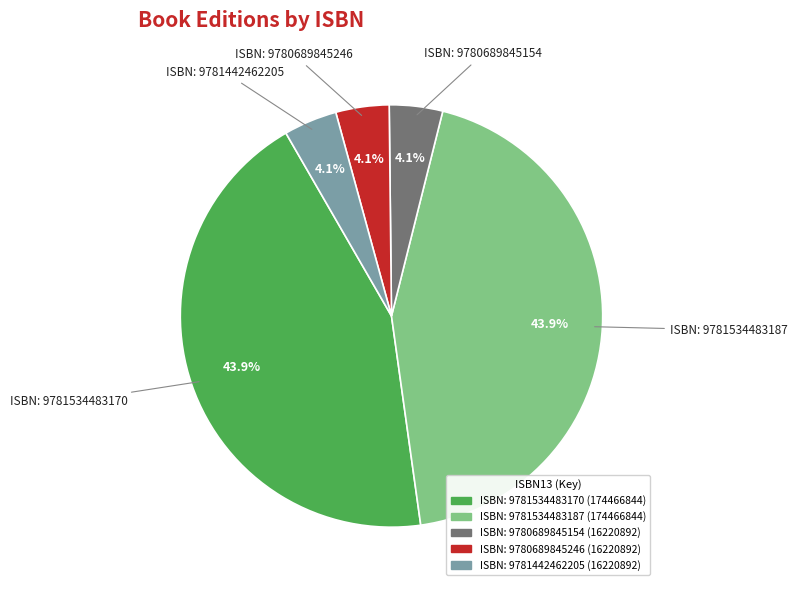

Count the number of slices in the pie.

5